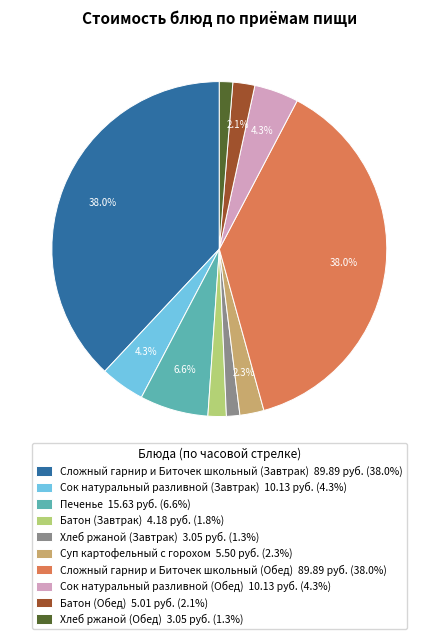

Does any single category account for the majority?

No